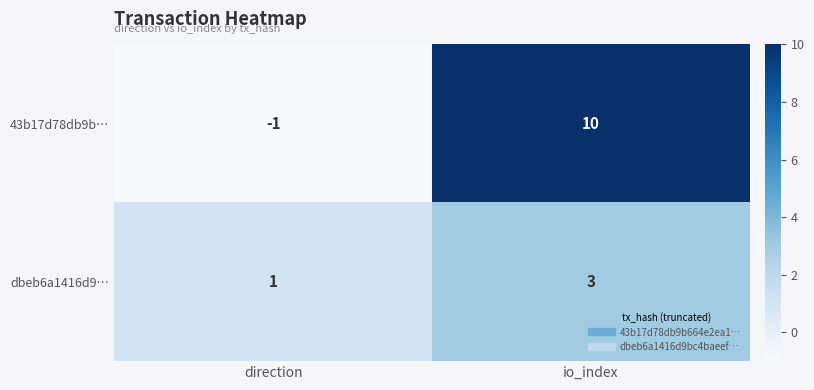

Rank the series by their maximum value, from lowest to highest.

dbeb6a1416d9…, 43b17d78db9b…